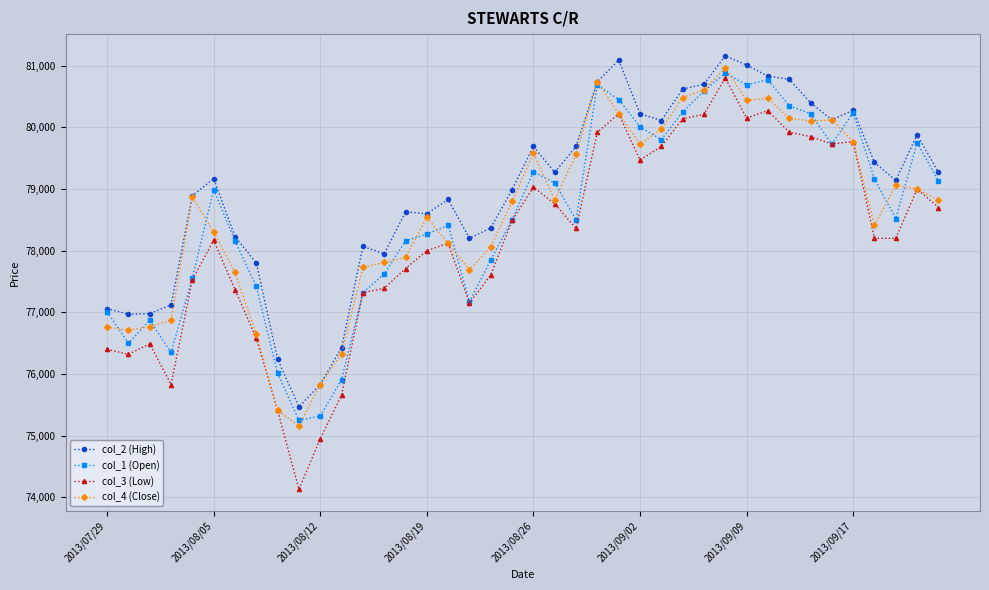

True or false: col_3 (Low) has more than 2 points higher than both neighbors.

True